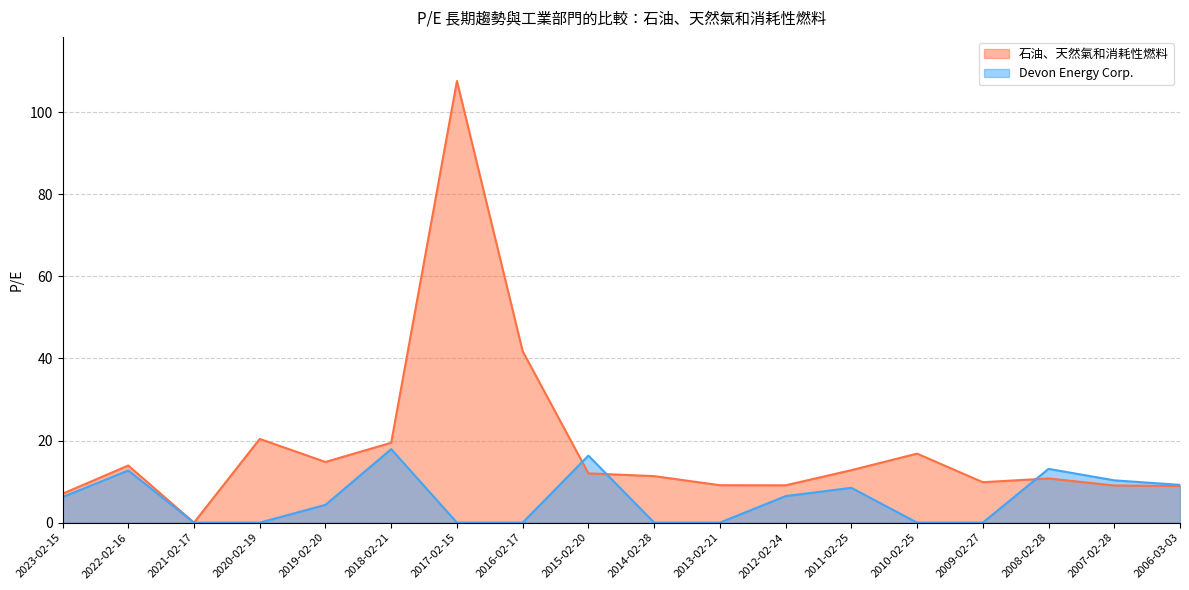

What is the label of the 17th point from the right?

2022-02-16